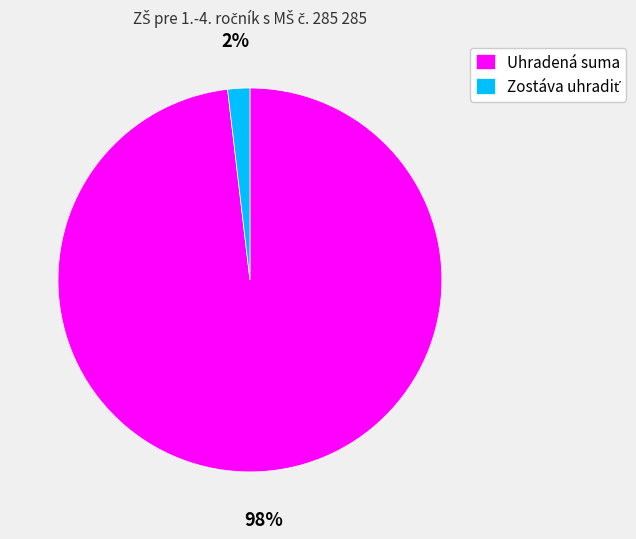

To the nearest percent, what portion does Uhradená suma represent?

98%